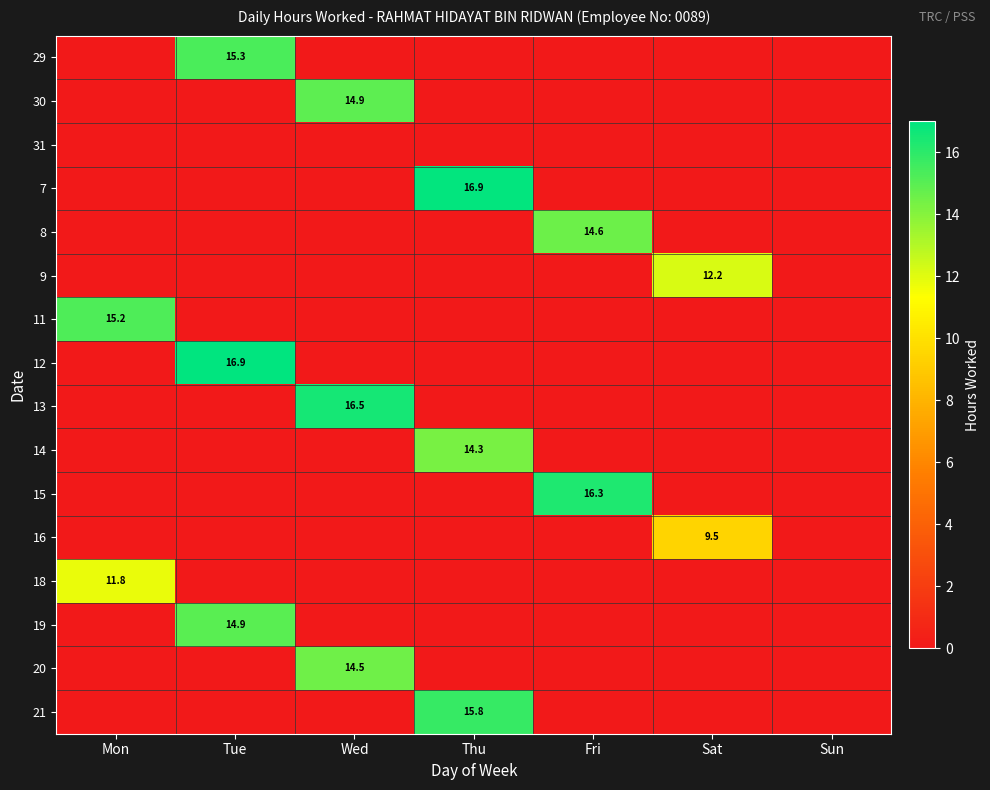

Is it true that 15 equals 16.3 at Fri?

True